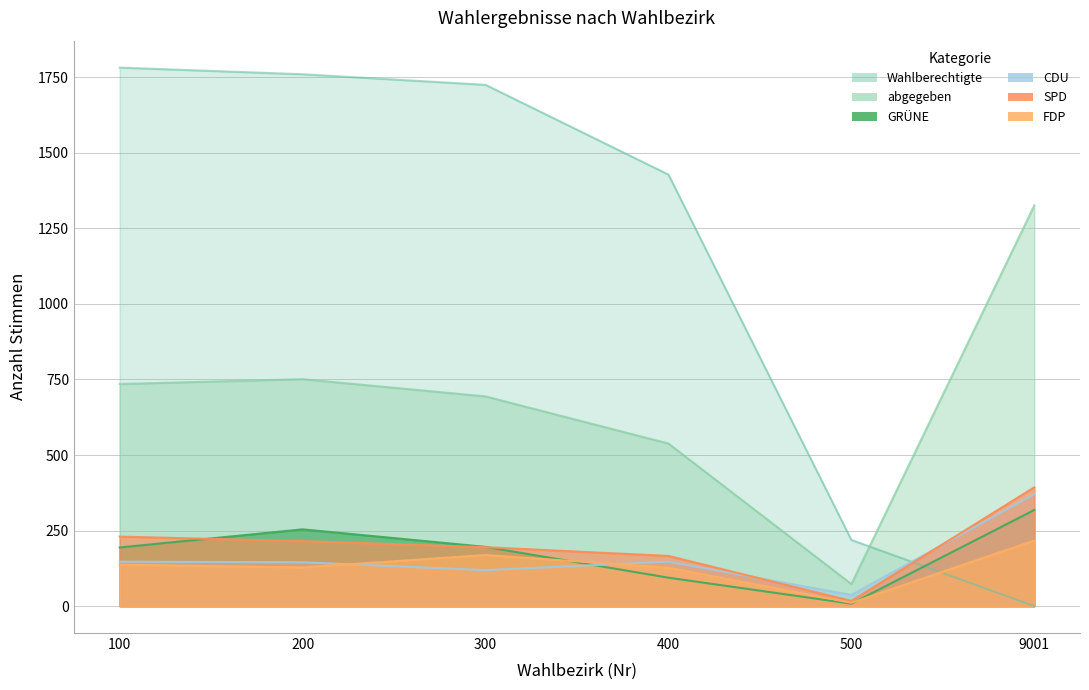

Between 300 and 100, which is larger?

100